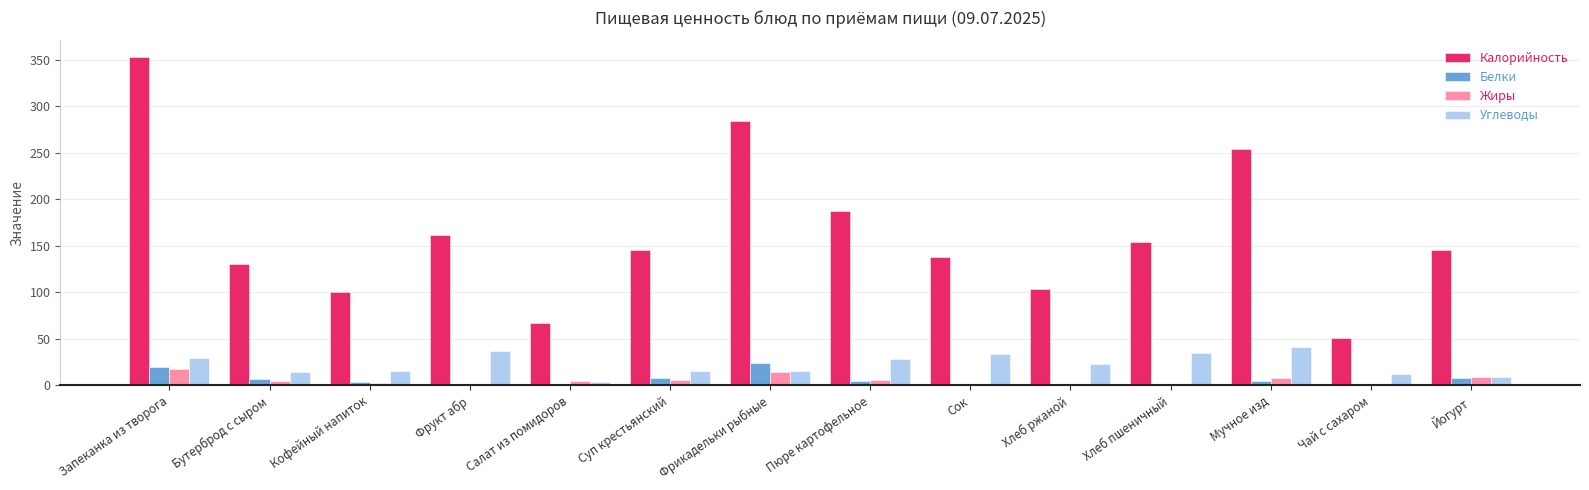

Is it true that Калорийность equals 175.8 at Хлеб ржаной?

False